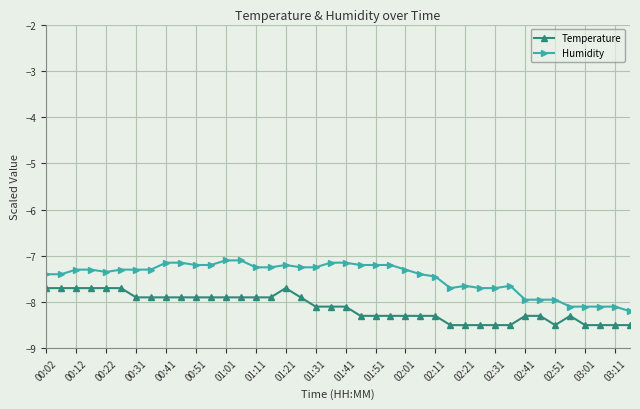

What is the average value of the Temperature series?

-8.1